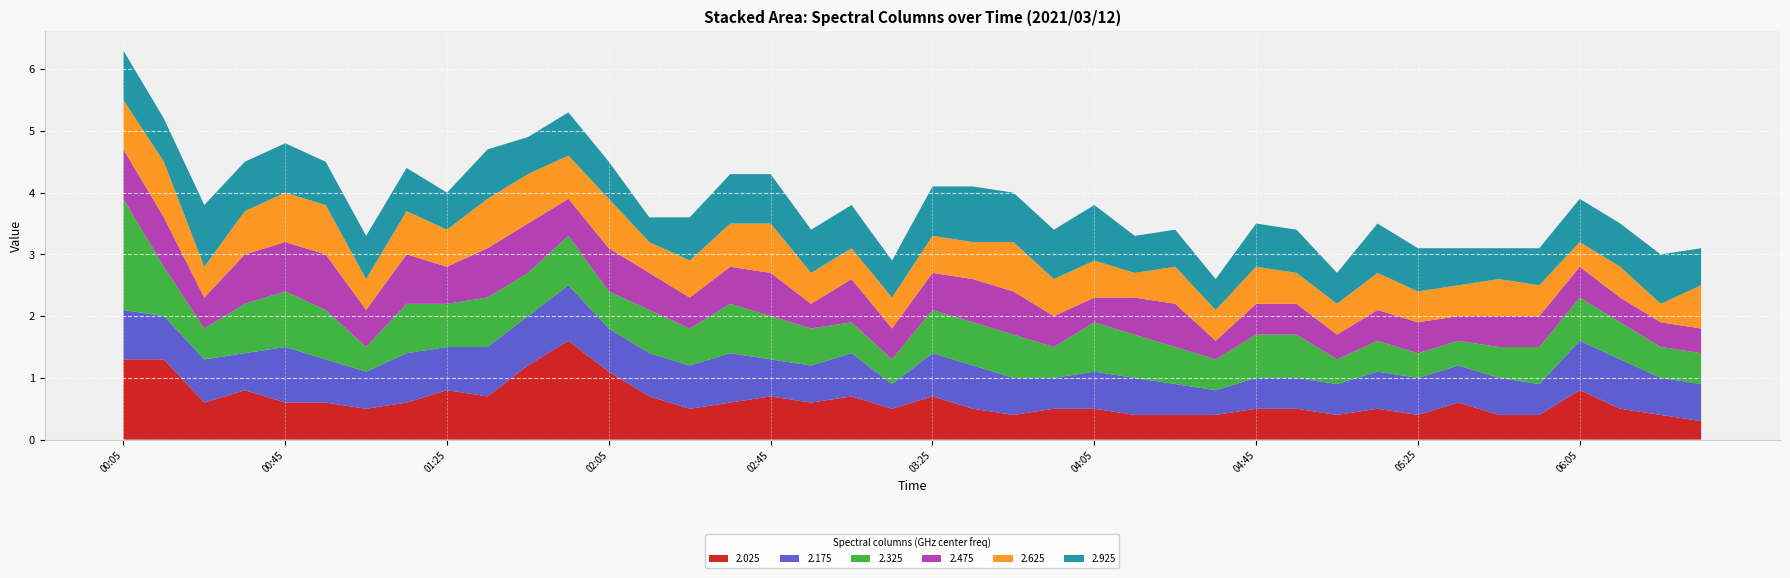

Reading left to right, list all the values displayed in this chart.

2.025: 00:05=1.3	00:15=1.3	00:25=0.6	00:35=0.8	00:45=0.6	00:55=0.6	01:05=0.5	01:15=0.6	01:25=0.8	01:35=0.7	01:45=1.2	01:55=1.6	02:05=1.1	02:15=0.7	02:25=0.5	02:35=0.6	02:45=0.7	02:55=0.6	03:05=0.7	03:15=0.5	03:25=0.7	03:35=0.5	03:45=0.4	03:55=0.5	04:05=0.5	04:15=0.4	04:25=0.4	04:35=0.4	04:45=0.5	04:55=0.5	05:05=0.4	05:15=0.5	05:25=0.4	05:35=0.6	05:45=0.4	05:55=0.4	06:05=0.8	06:15=0.5	06:25=0.4	06:35=0.3
2.175: 00:05=0.8	00:15=0.7	00:25=0.7	00:35=0.6	00:45=0.9	00:55=0.7	01:05=0.6	01:15=0.8	01:25=0.7	01:35=0.8	01:45=0.8	01:55=0.9	02:05=0.7	02:15=0.7	02:25=0.7	02:35=0.8	02:45=0.6	02:55=0.6	03:05=0.7	03:15=0.4	03:25=0.7	03:35=0.7	03:45=0.6	03:55=0.5	04:05=0.6	04:15=0.6	04:25=0.5	04:35=0.4	04:45=0.5	04:55=0.5	05:05=0.5	05:15=0.6	05:25=0.6	05:35=0.6	05:45=0.6	05:55=0.5	06:05=0.8	06:15=0.8	06:25=0.6	06:35=0.6
2.325: 00:05=1.8	00:15=0.8	00:25=0.5	00:35=0.8	00:45=0.9	00:55=0.8	01:05=0.4	01:15=0.8	01:25=0.7	01:35=0.8	01:45=0.7	01:55=0.8	02:05=0.6	02:15=0.7	02:25=0.6	02:35=0.8	02:45=0.7	02:55=0.6	03:05=0.5	03:15=0.4	03:25=0.7	03:35=0.7	03:45=0.7	03:55=0.5	04:05=0.8	04:15=0.7	04:25=0.6	04:35=0.5	04:45=0.7	04:55=0.7	05:05=0.4	05:15=0.5	05:25=0.4	05:35=0.4	05:45=0.5	05:55=0.6	06:05=0.7	06:15=0.6	06:25=0.5	06:35=0.5
2.475: 00:05=0.8	00:15=0.8	00:25=0.5	00:35=0.8	00:45=0.8	00:55=0.9	01:05=0.6	01:15=0.8	01:25=0.6	01:35=0.8	01:45=0.8	01:55=0.6	02:05=0.7	02:15=0.6	02:25=0.5	02:35=0.6	02:45=0.7	02:55=0.4	03:05=0.7	03:15=0.5	03:25=0.6	03:35=0.7	03:45=0.7	03:55=0.5	04:05=0.4	04:15=0.6	04:25=0.7	04:35=0.3	04:45=0.5	04:55=0.5	05:05=0.4	05:15=0.5	05:25=0.5	05:35=0.4	05:45=0.5	05:55=0.5	06:05=0.5	06:15=0.4	06:25=0.4	06:35=0.4
2.625: 00:05=0.8	00:15=0.9	00:25=0.5	00:35=0.7	00:45=0.8	00:55=0.8	01:05=0.5	01:15=0.7	01:25=0.6	01:35=0.8	01:45=0.8	01:55=0.7	02:05=0.8	02:15=0.5	02:25=0.6	02:35=0.7	02:45=0.8	02:55=0.5	03:05=0.5	03:15=0.5	03:25=0.6	03:35=0.6	03:45=0.8	03:55=0.6	04:05=0.6	04:15=0.4	04:25=0.6	04:35=0.5	04:45=0.6	04:55=0.5	05:05=0.5	05:15=0.6	05:25=0.5	05:35=0.5	05:45=0.6	05:55=0.5	06:05=0.4	06:15=0.5	06:25=0.3	06:35=0.7
2.925: 00:05=0.8	00:15=0.7	00:25=1.0	00:35=0.8	00:45=0.8	00:55=0.7	01:05=0.7	01:15=0.7	01:25=0.6	01:35=0.8	01:45=0.6	01:55=0.7	02:05=0.6	02:15=0.4	02:25=0.7	02:35=0.8	02:45=0.8	02:55=0.7	03:05=0.7	03:15=0.6	03:25=0.8	03:35=0.9	03:45=0.8	03:55=0.8	04:05=0.9	04:15=0.6	04:25=0.6	04:35=0.5	04:45=0.7	04:55=0.7	05:05=0.5	05:15=0.8	05:25=0.7	05:35=0.6	05:45=0.5	05:55=0.6	06:05=0.7	06:15=0.7	06:25=0.8	06:35=0.6